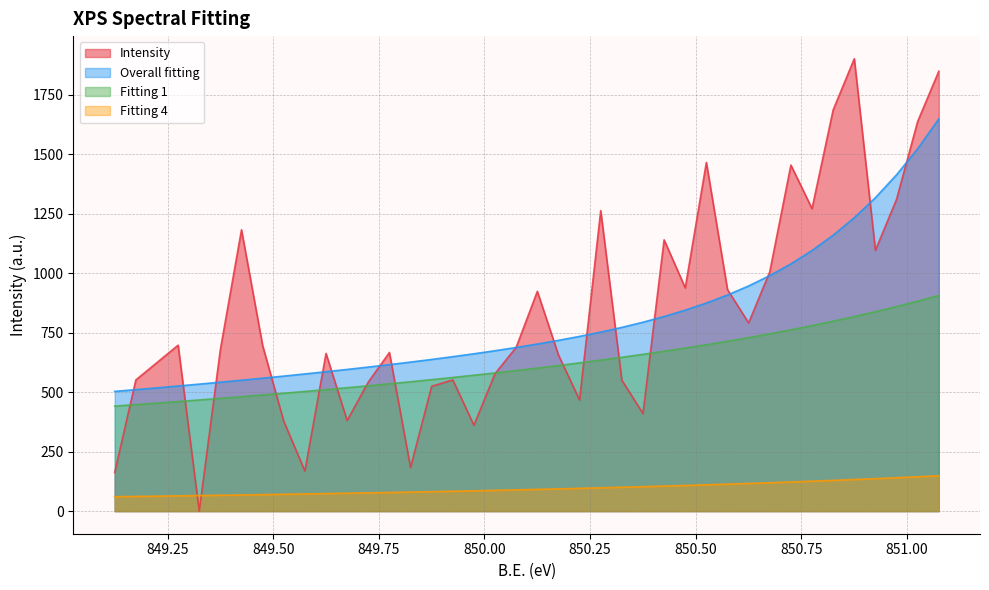

What is the lowest value of the Fitting 1 series?

441.1